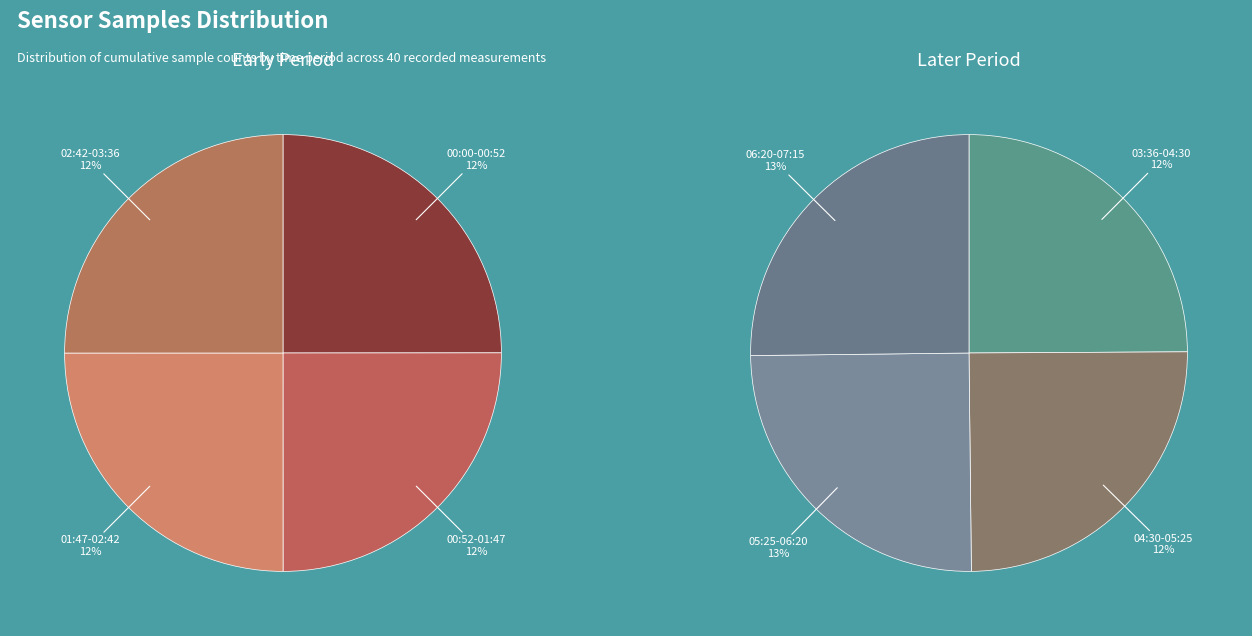

Is it true that 28 is 1% of the pie?

False